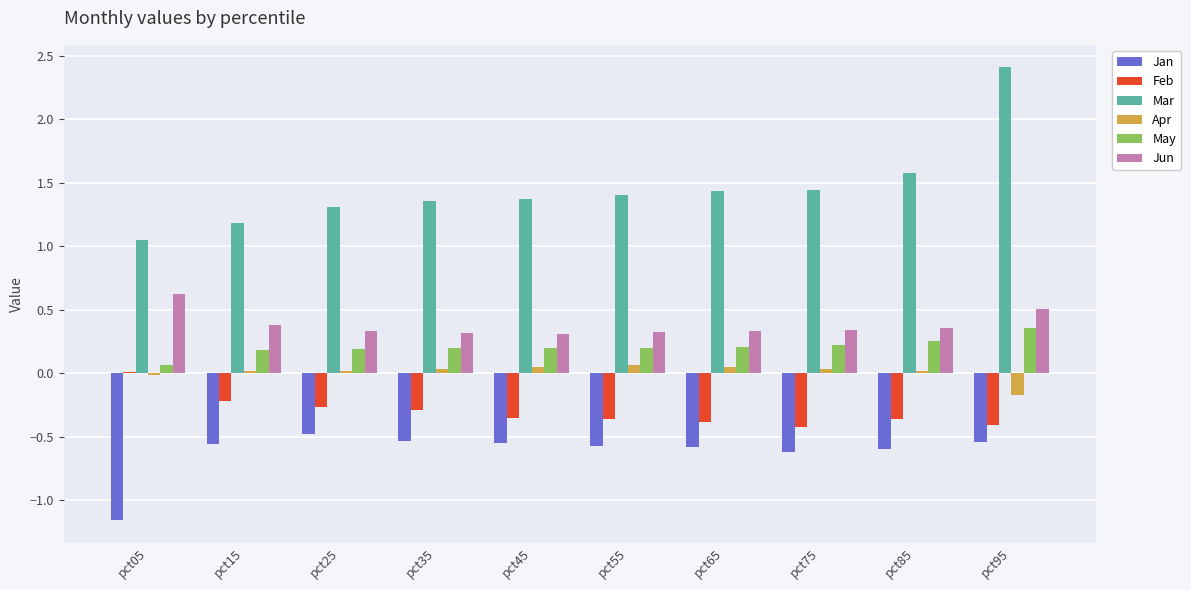

What is the maximum value for Jun?

0.6